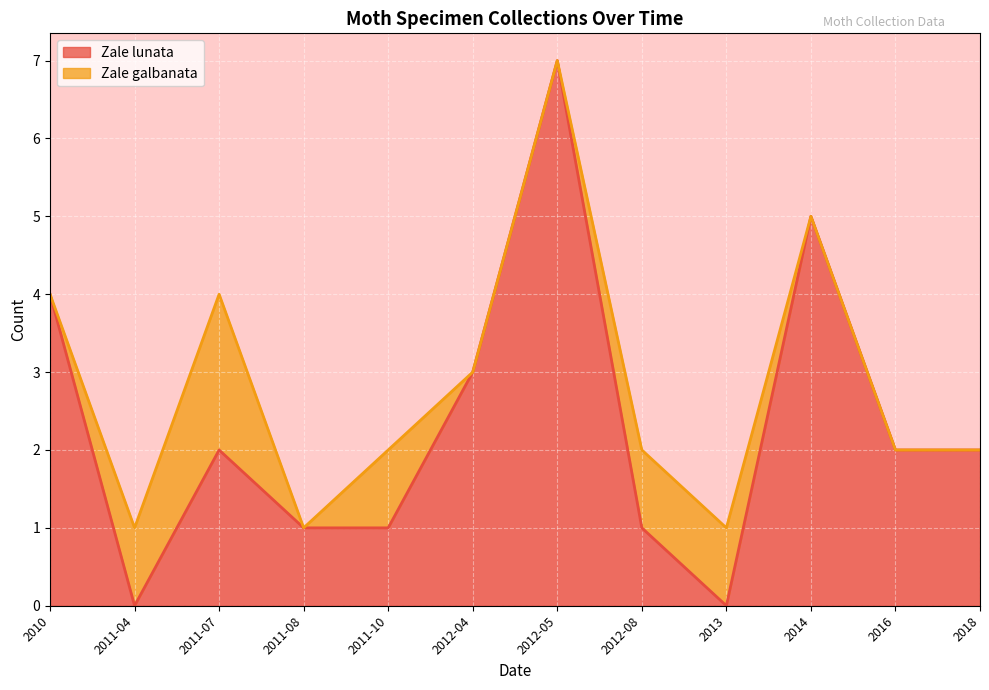

What position from the right is 2012-04?

7